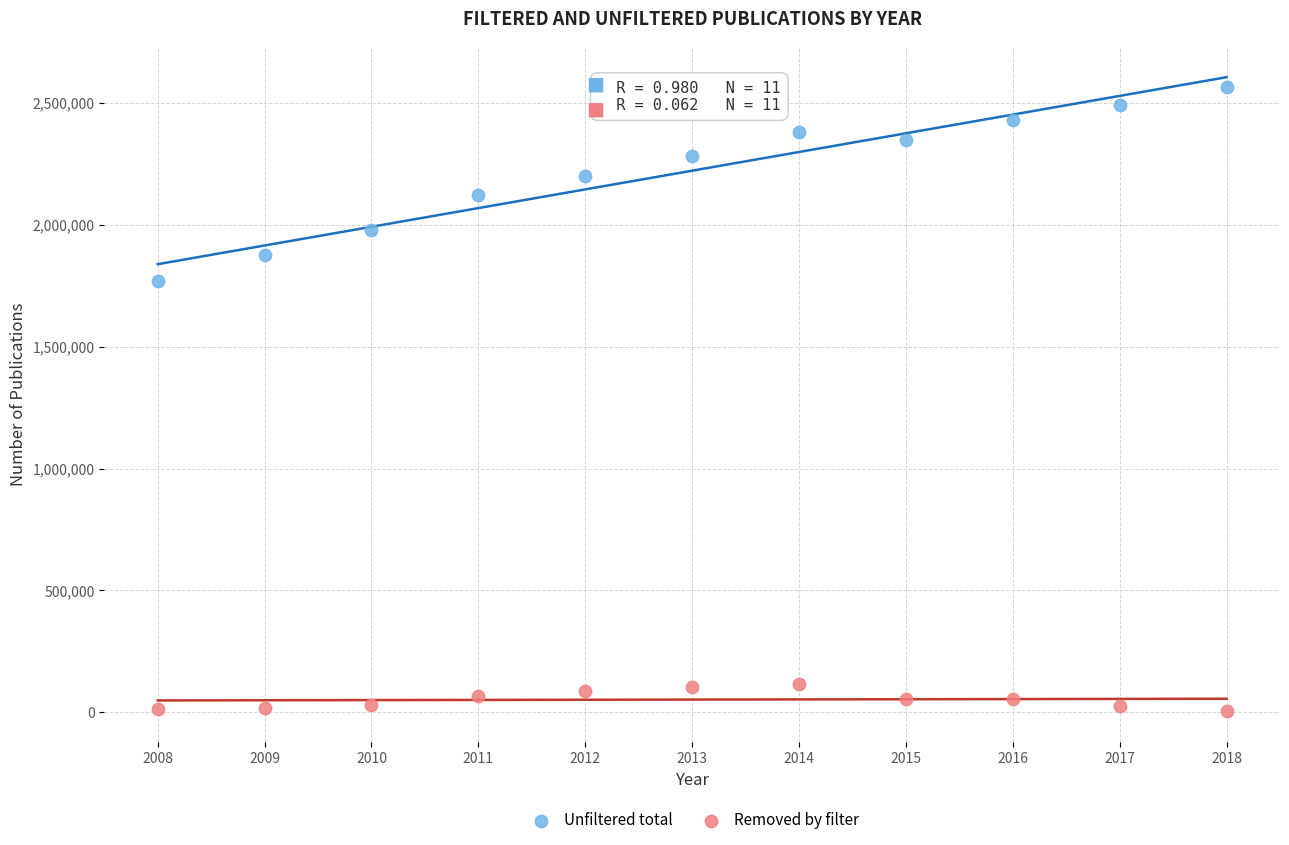

Which series has the largest Y range (max minus min)?

Unfiltered total